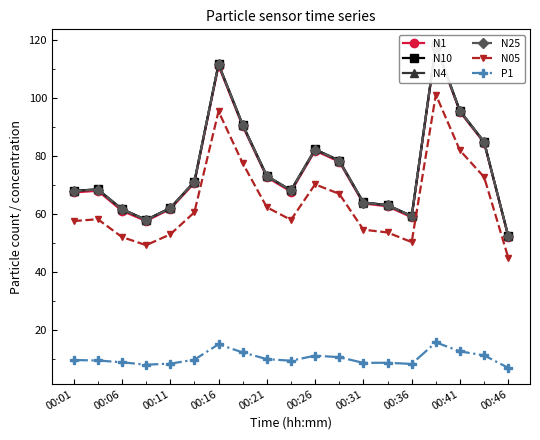

The P1 series shows 3.2 at 00:41. True or false?

False